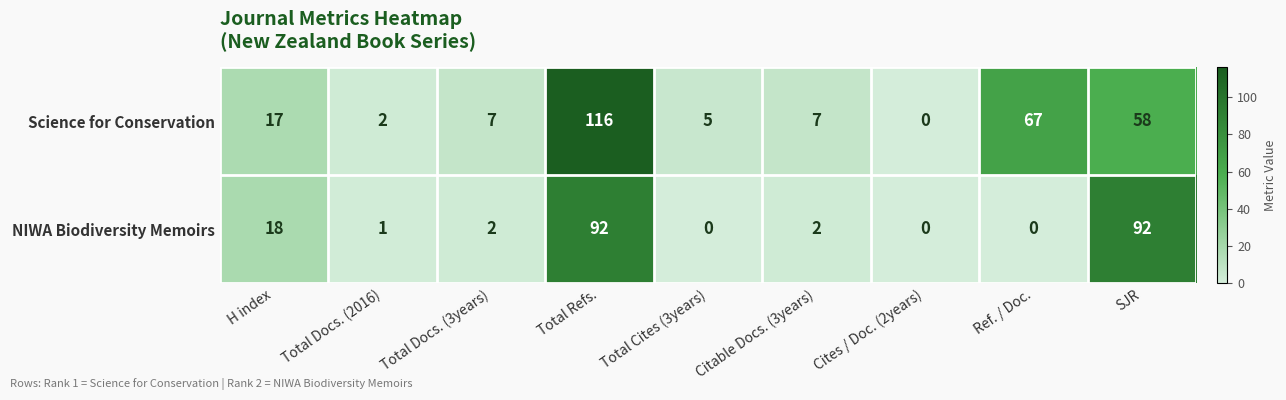

Where is Science for Conservation nearest to the value 58?

SJR